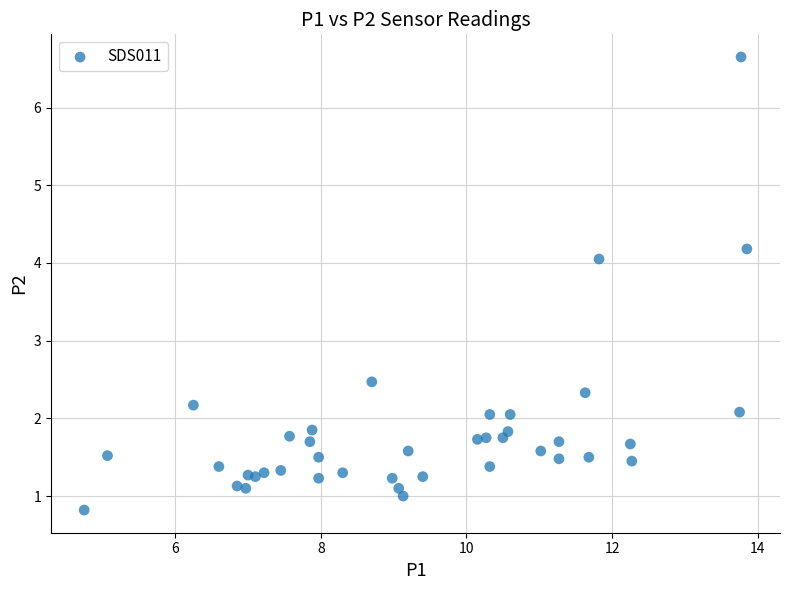

What Y value in the scatter plot is closest to 3?

2.5